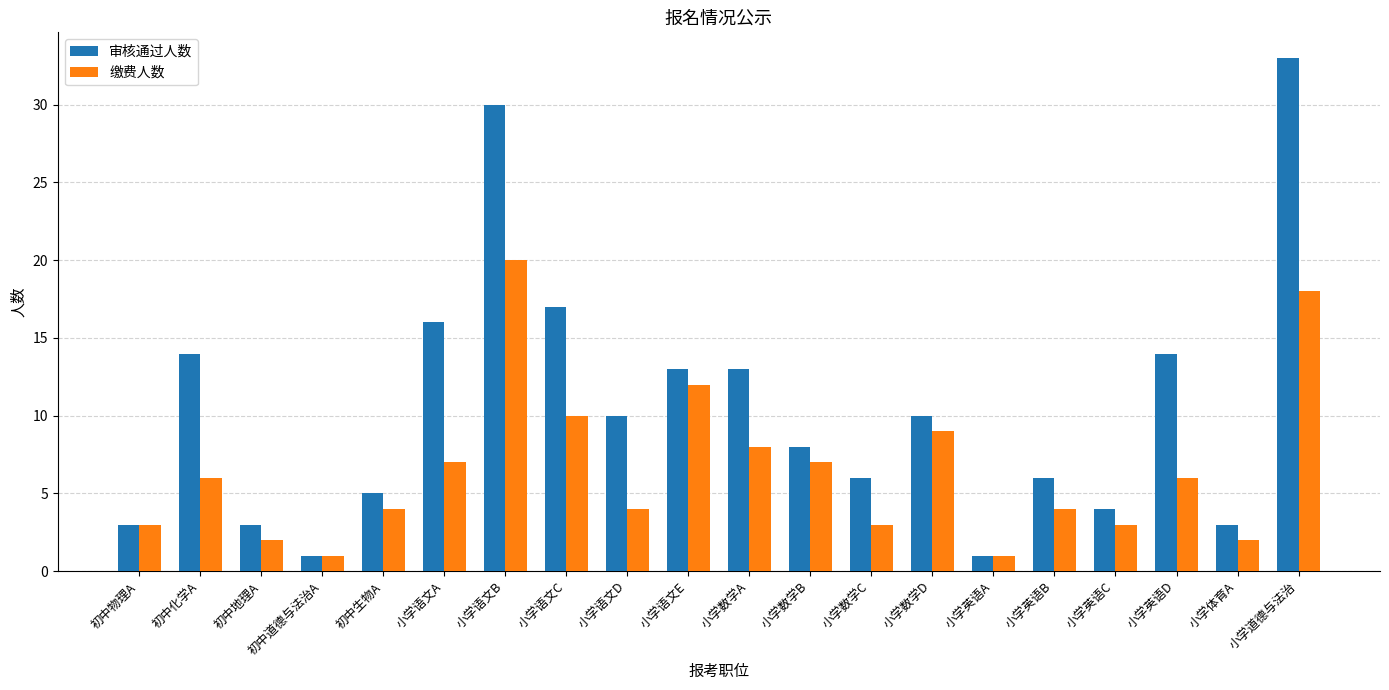

Reading right to left, list all the values displayed in this chart.

审核通过人数: 小学道德与法治=33	小学体育A=3	小学英语D=14	小学英语C=4	小学英语B=6	小学英语A=1	小学数学D=10	小学数学C=6	小学数学B=8	小学数学A=13	小学语文E=13	小学语文D=10	小学语文C=17	小学语文B=30	小学语文A=16	初中生物A=5	初中道德与法治A=1	初中地理A=3	初中化学A=14	初中物理A=3
缴费人数: 小学道德与法治=18	小学体育A=2	小学英语D=6	小学英语C=3	小学英语B=4	小学英语A=1	小学数学D=9	小学数学C=3	小学数学B=7	小学数学A=8	小学语文E=12	小学语文D=4	小学语文C=10	小学语文B=20	小学语文A=7	初中生物A=4	初中道德与法治A=1	初中地理A=2	初中化学A=6	初中物理A=3